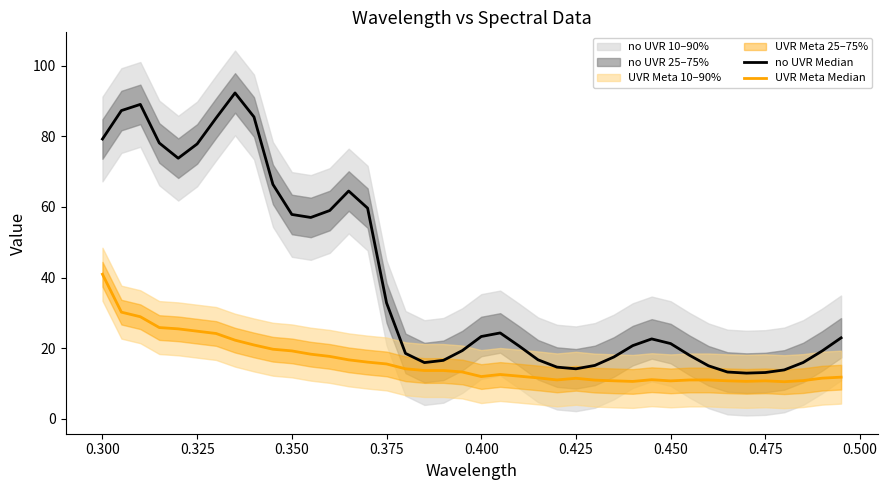

Reading left to right, transcribe all the data shown in this chart.

no UVR Median: 79.2	87.3	89.1	78.1	73.8	77.8	85.2	92.3	85.5	66.4	57.9	57.0	59.0	64.5	59.7	32.8	18.5	15.9	16.5	19.3	23.3	24.3	20.6	16.7	14.6	14.1	15.1	17.5	20.7	22.6	21.3	18.0	15.0	13.2	12.9	13.1	13.8	15.9	19.2	22.9
UVR Meta Median: 40.9	30.2	28.9	25.8	25.5	24.8	24.1	22.3	20.9	19.7	19.2	18.3	17.7	16.7	16.0	15.5	14.1	13.7	13.7	13.2	11.9	12.5	12.1	11.6	11.0	11.5	10.9	10.7	10.6	11.1	10.7	11.0	11.0	10.7	10.6	10.7	10.5	10.8	11.5	11.8